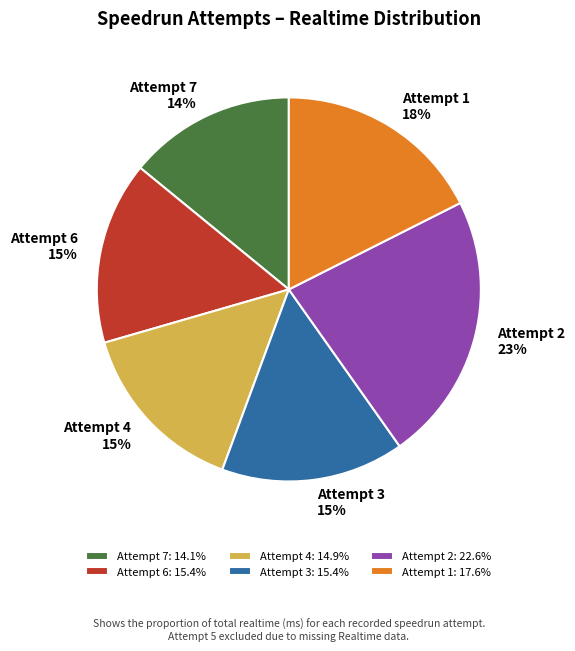

Do Attempt 4 and Attempt 6 together represent more than half of the pie?

No